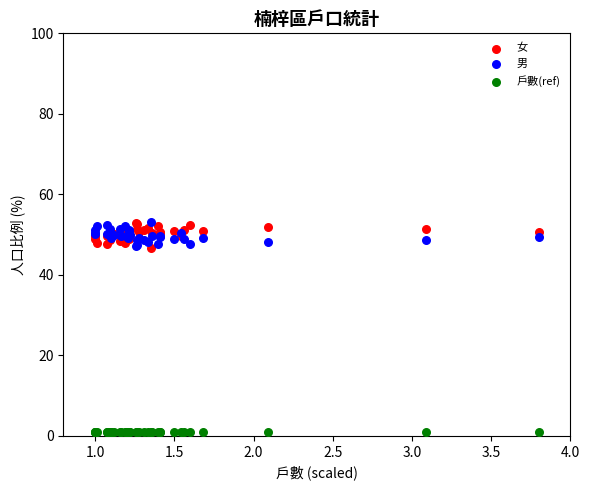

Which series contains the lowest Y value?

戶數(ref)